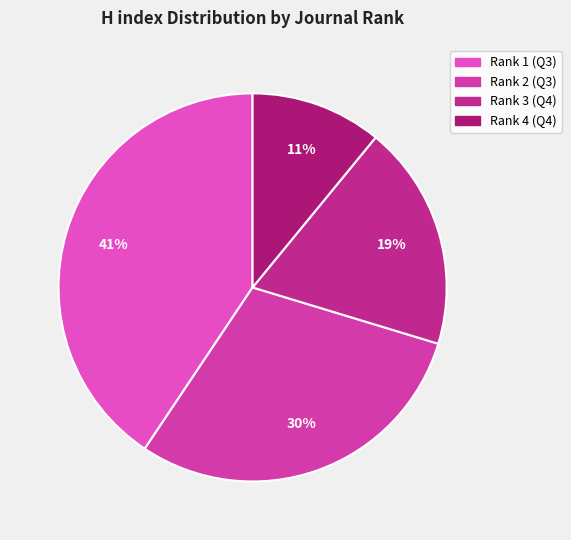

Count the number of slices in the pie.

4